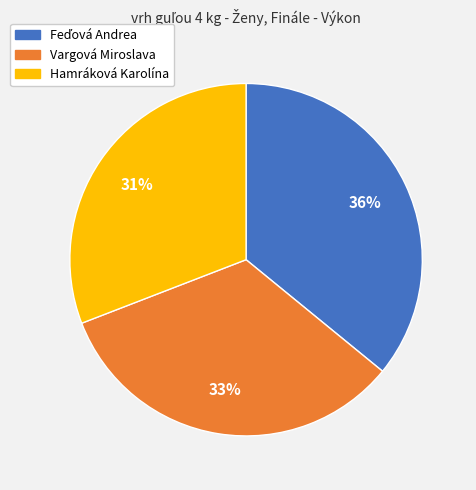

Count the number of slices in the pie.

3